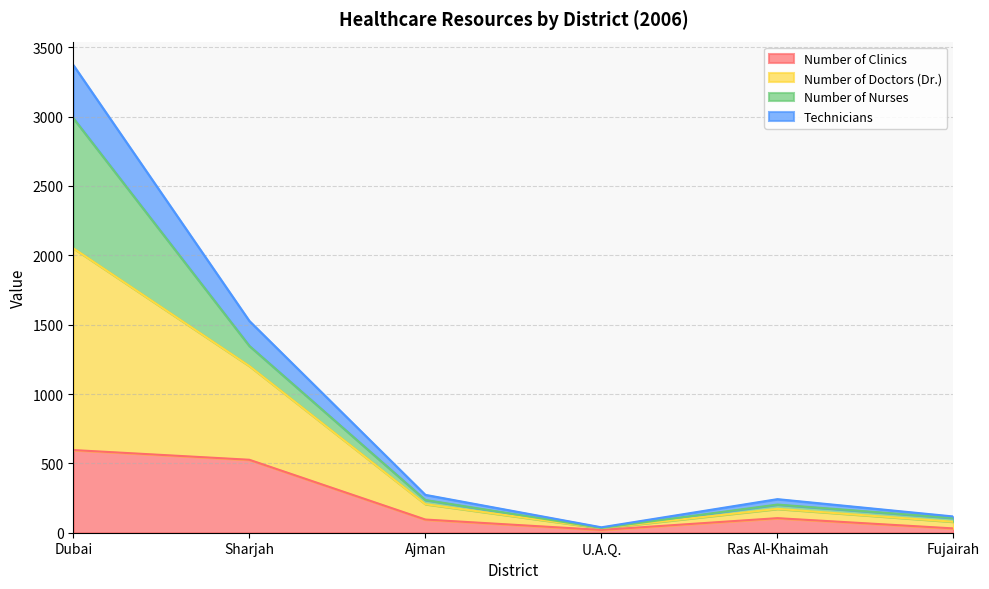

Where is Number of Clinics nearest to the value 308?

Ras Al-Khaimah